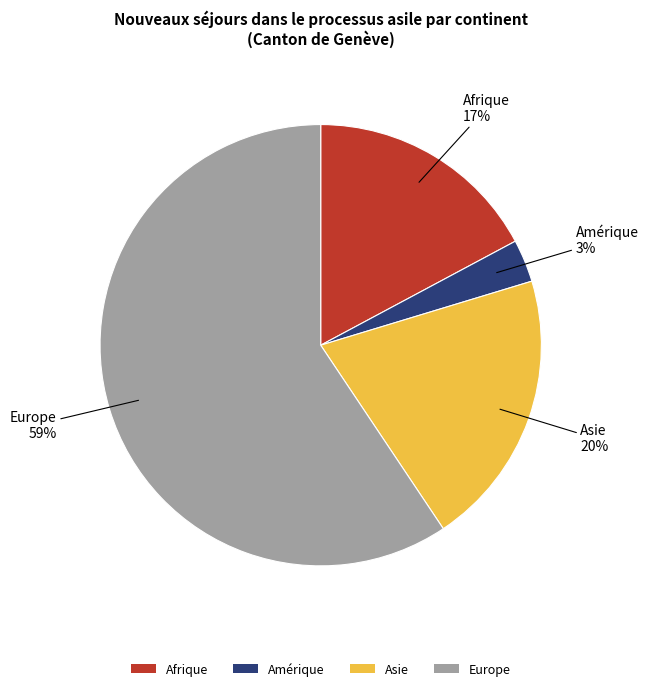

The Afrique slice represents 7% of the pie. True or false?

False